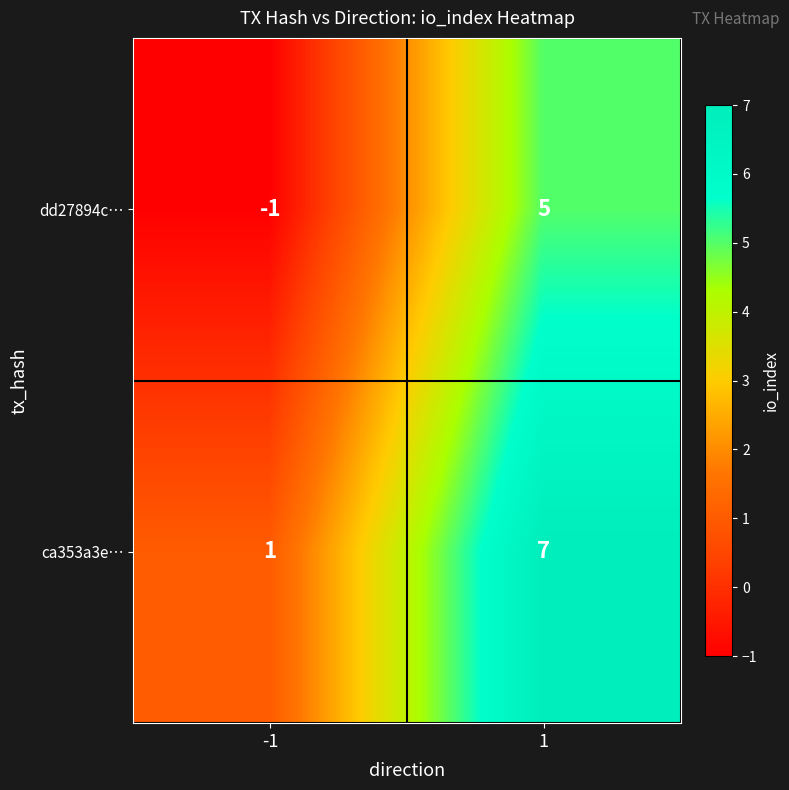

Reading left to right, extract all data points from this chart.

dd27894c…: -1=-1	1=5
ca353a3e…: -1=1	1=7